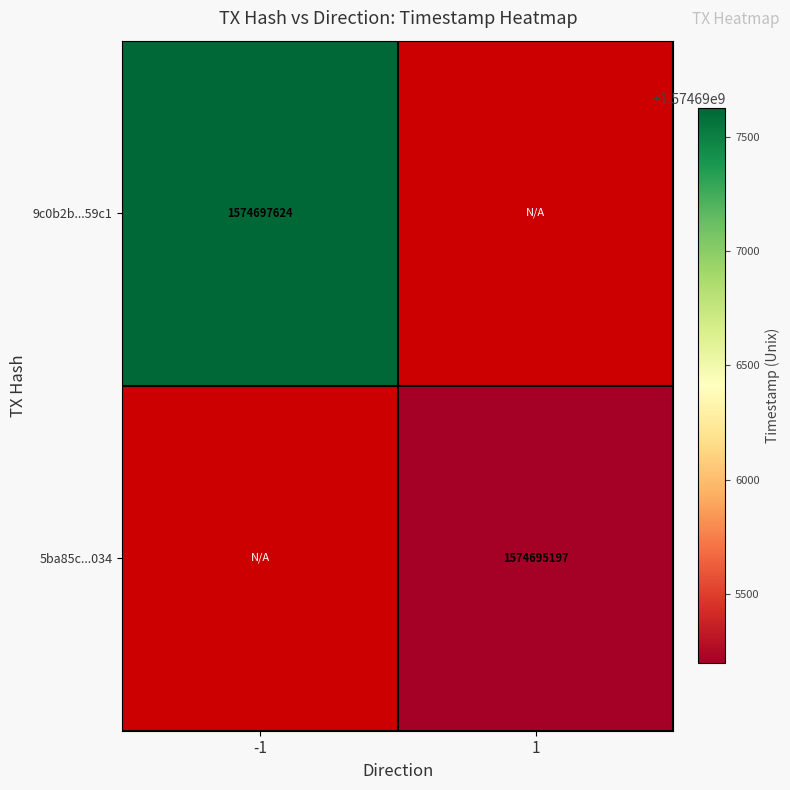

The value of 9c0b2b...59c1 at -1 is 2631203917. True or false?

False